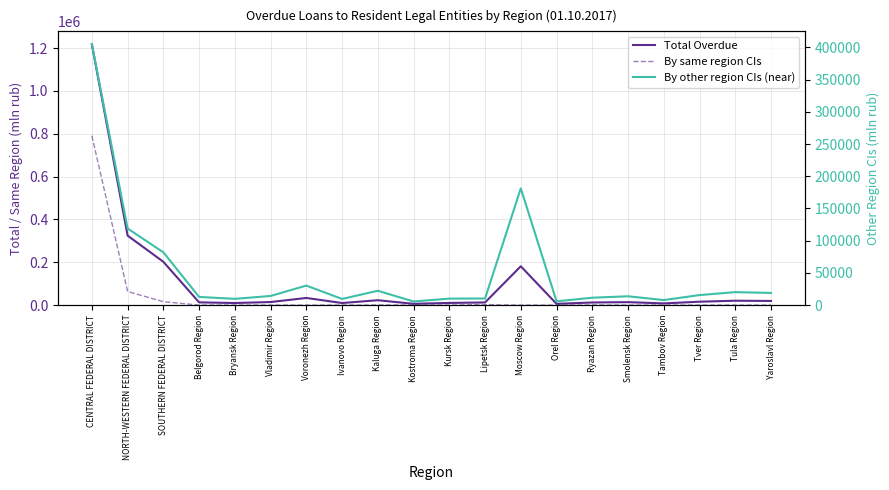

Reading left to right, list all the values displayed in this chart.

Total Overdue: 1217561	324505	202242	12769	9726	14268	33338	9642	22772	6023	10120	12322	181280	5901	12167	13722	7891	15801	20485	19385
By same region CIs: 790672	63584	15877	98	0	101	0	112	516	405	46	2078	100	0	658	0	57	54	63	123
By other region CIs (near): 404927	118929	81921	12665	9726	14167	30307	9530	22255	5617	10051	10243	181180	5828	11450	13689	7818	15554	20135	18877